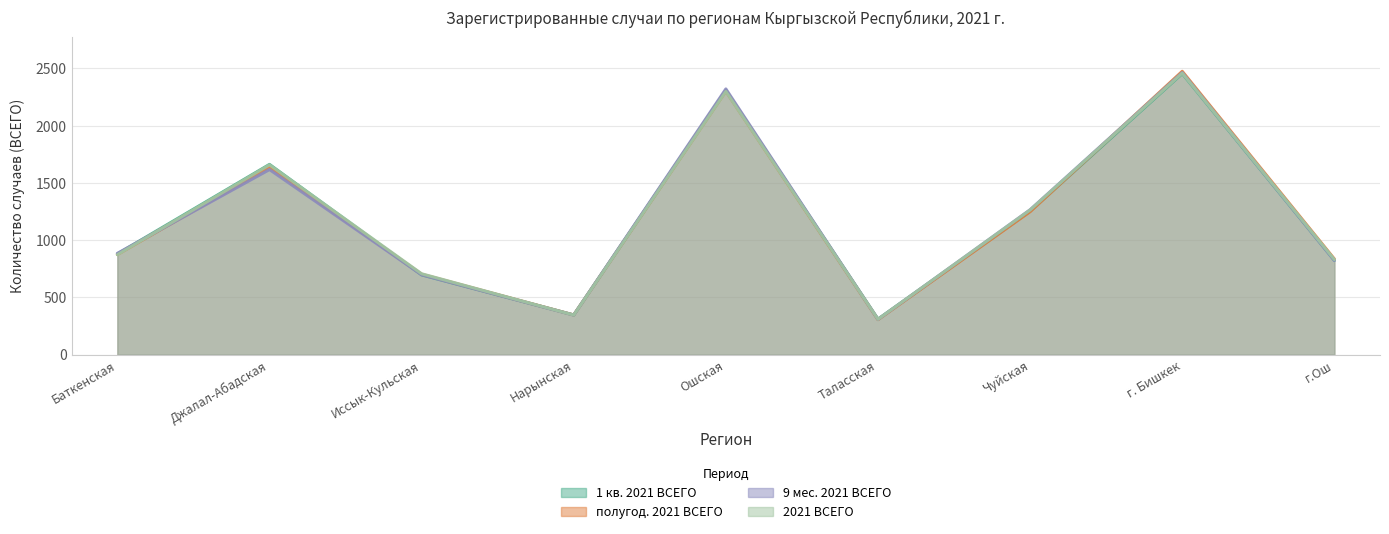

What is the total value across all series at Ошская?

9229